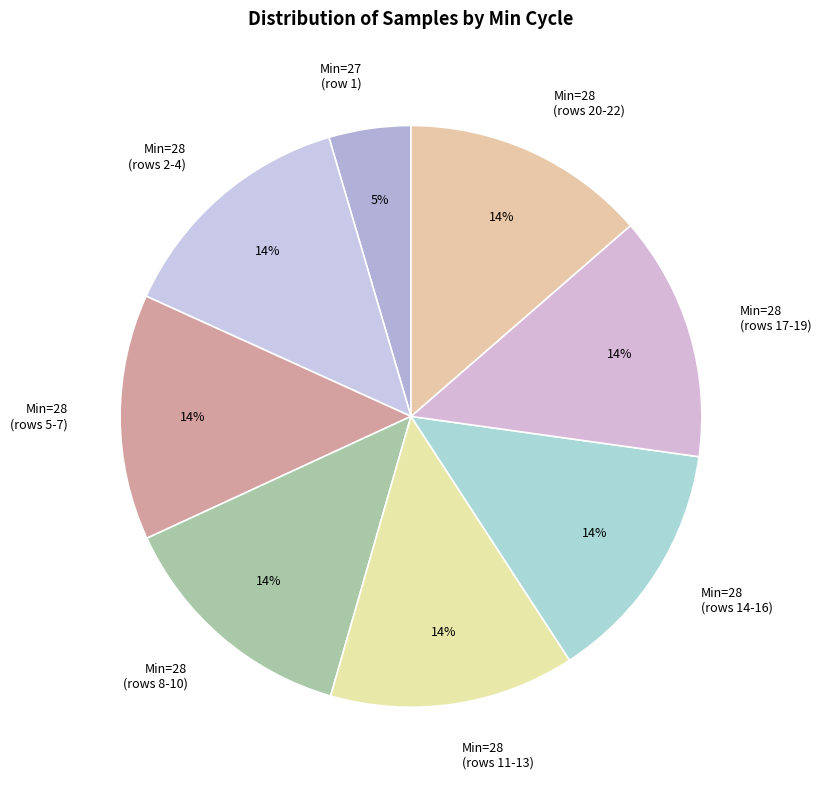

Is the sum of Min=28 (rows 5-7) and Min=28 (rows 14-16) greater than half?

No